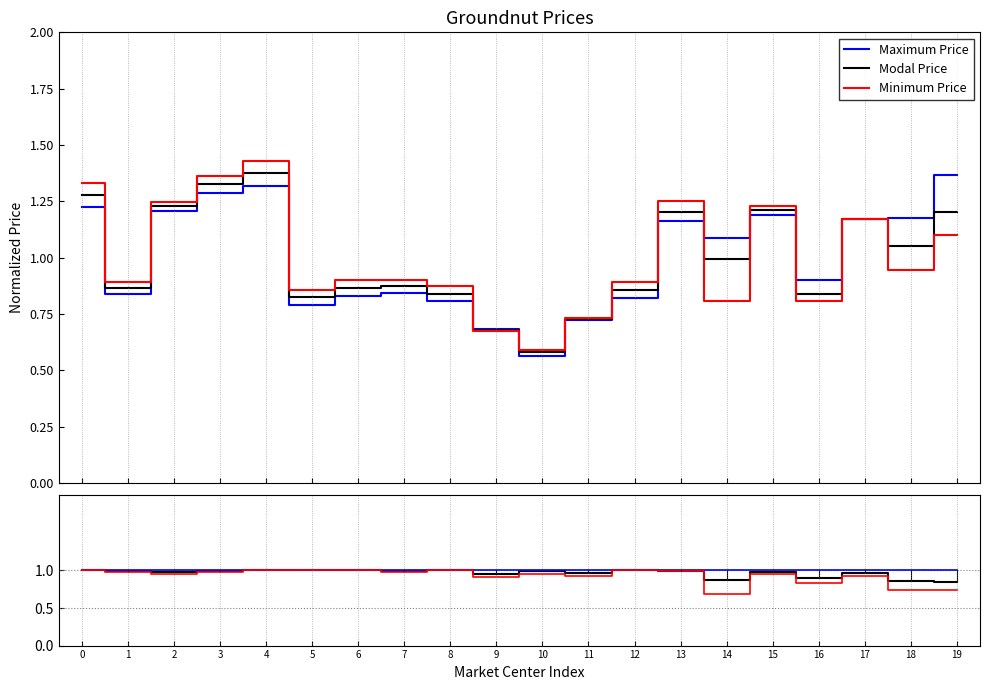

List the series in order of their peak value, highest first.

Minimum Price, Modal Price, Maximum Price, Modal/Max, Max/Max, Min/Max